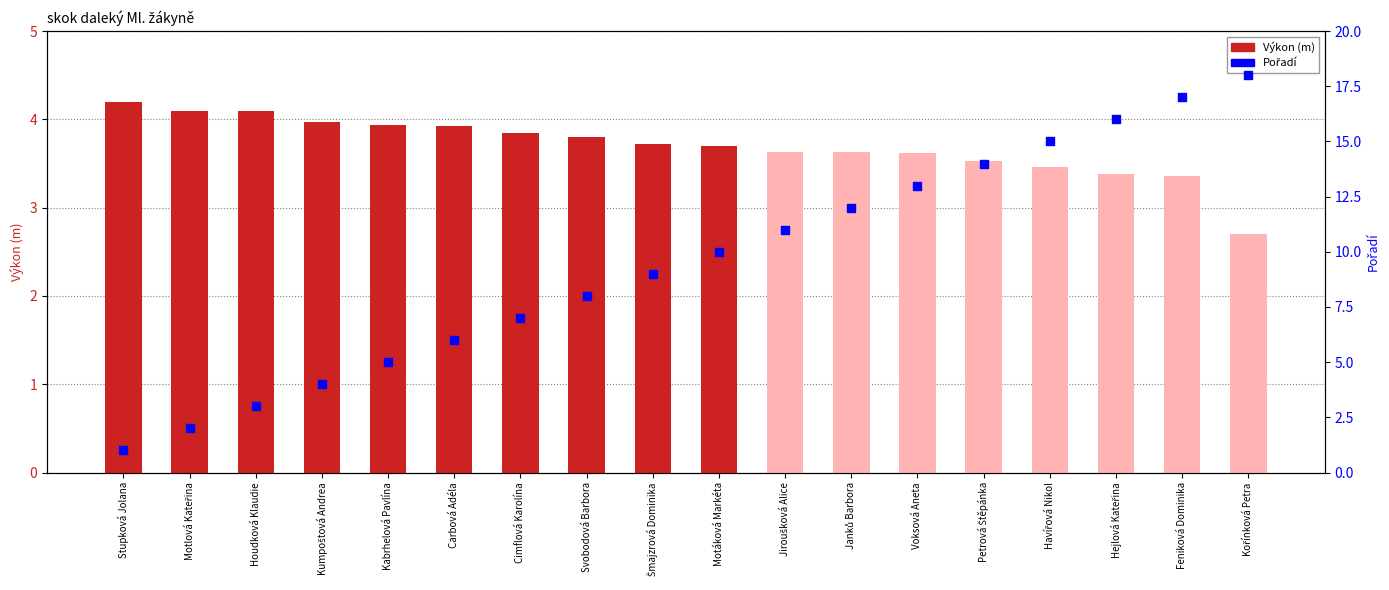

At how many categories does at least one series exceed 15?

3